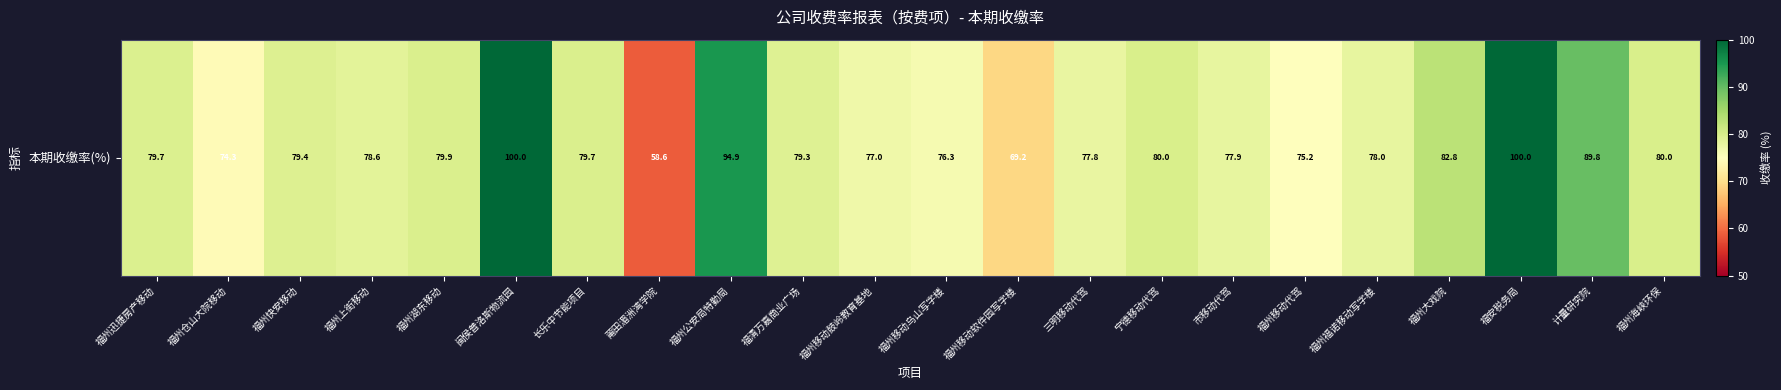

How many values are below 79?

10